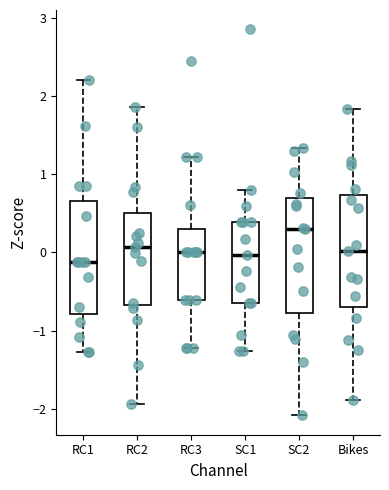

Which box's median line is the highest?

SC2